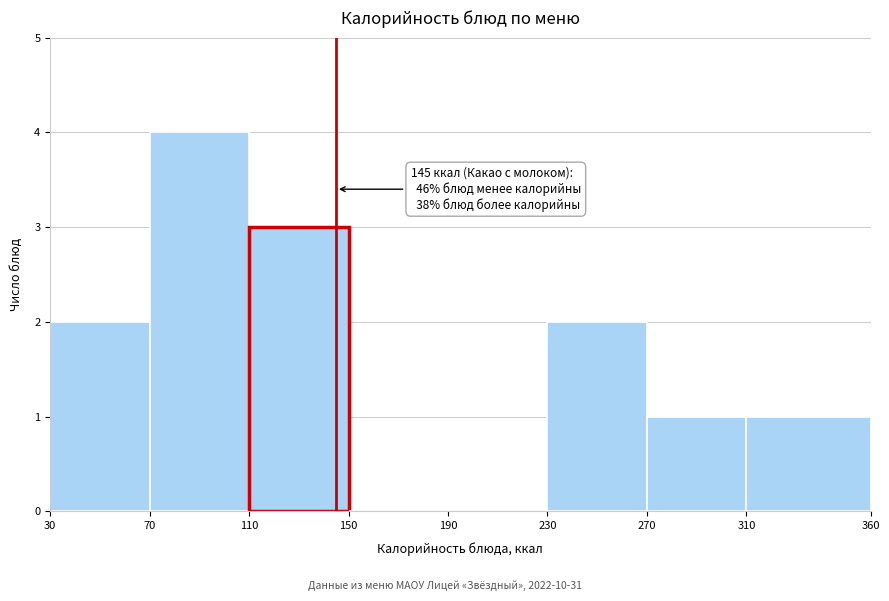

Which range on the x-axis has the tallest bar?

70 to 110